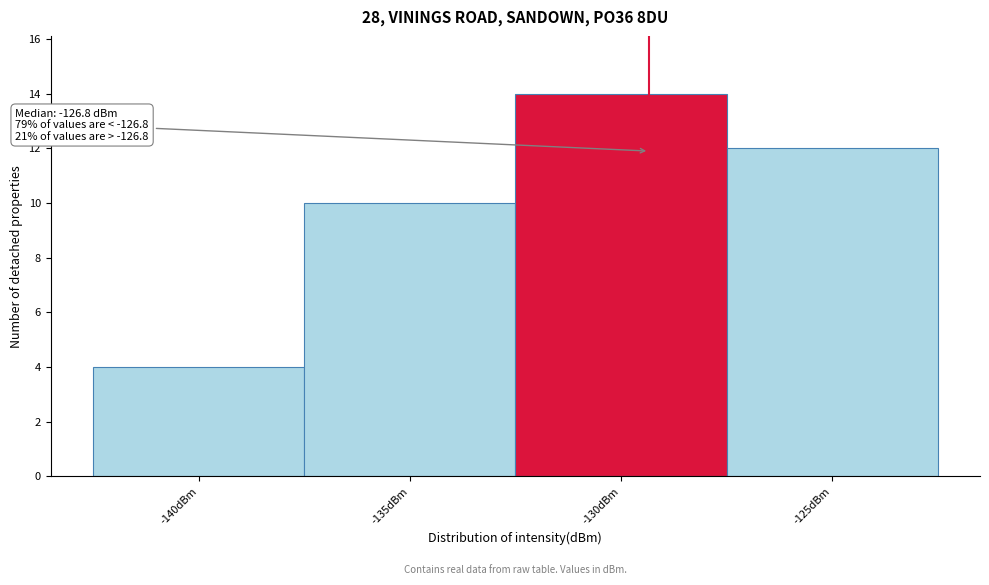

Reading right to left, what are all the values shown in this chart?

-125dBm=12	-130dBm=14	-135dBm=10	-140dBm=4